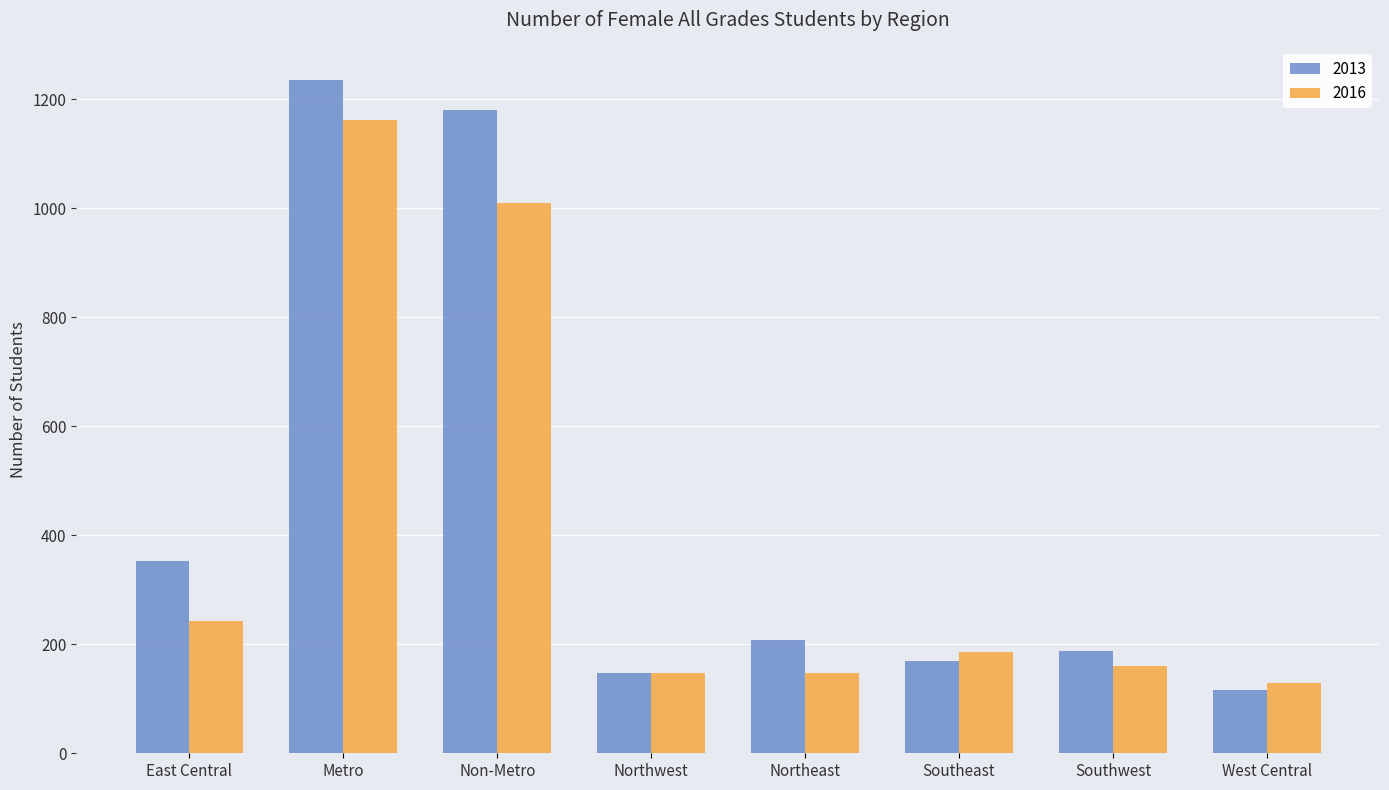

What is the total value across all series at Metro?

2395